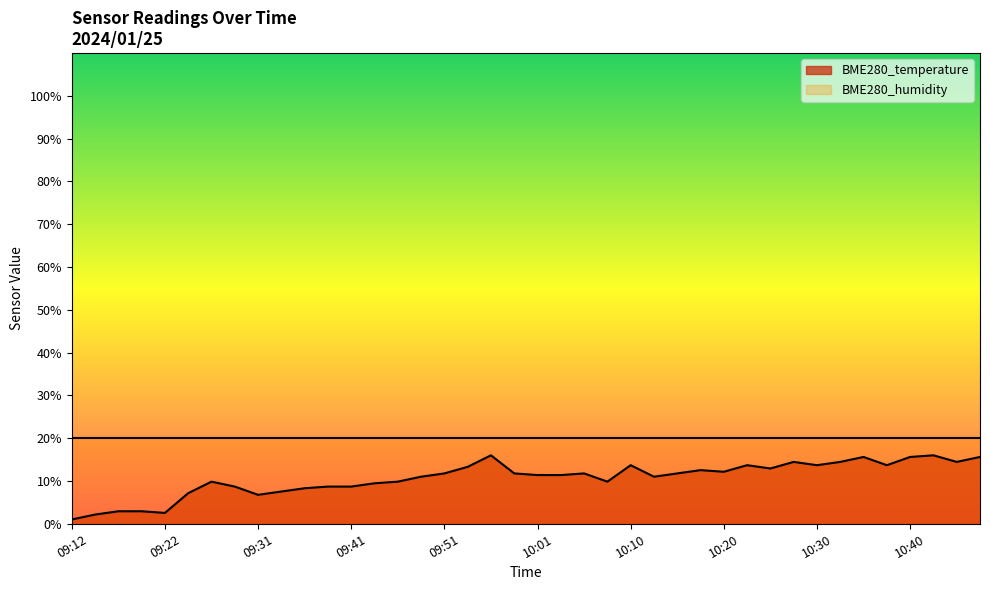

What is the greatest value displayed?

20.0